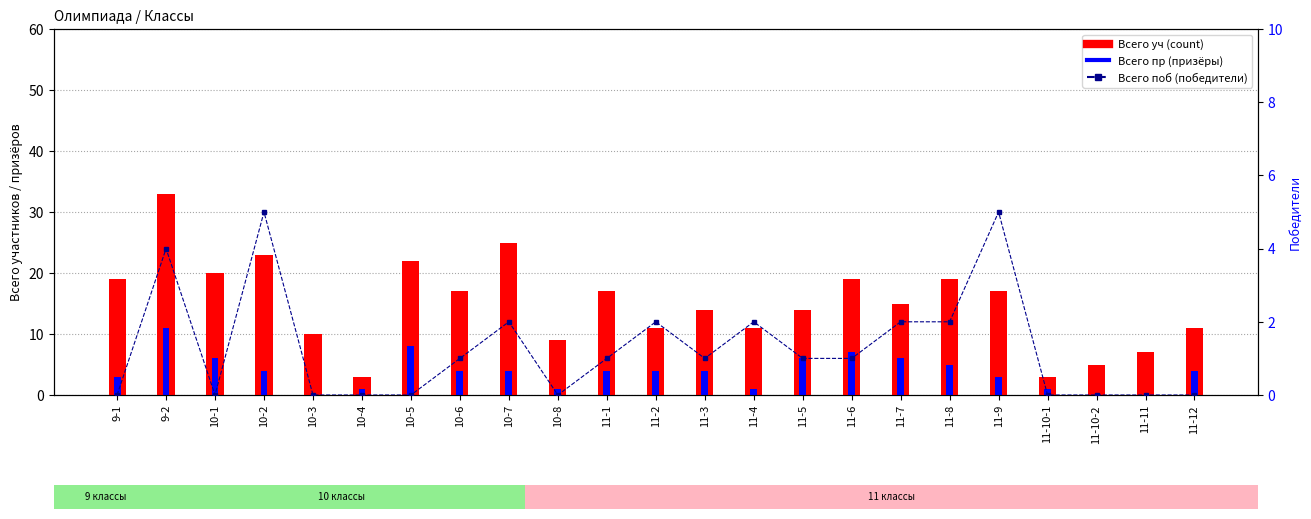

Rank the series at 10-2 from lowest to highest value.

Всего пр, Всего поб, Всего уч